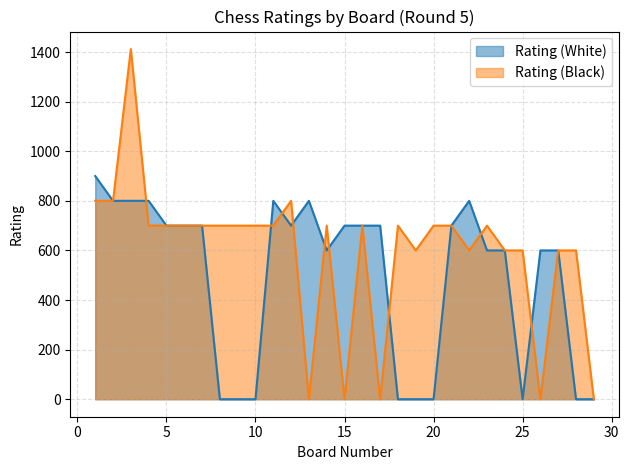

The Rating (White) series shows -514 at 10. True or false?

False